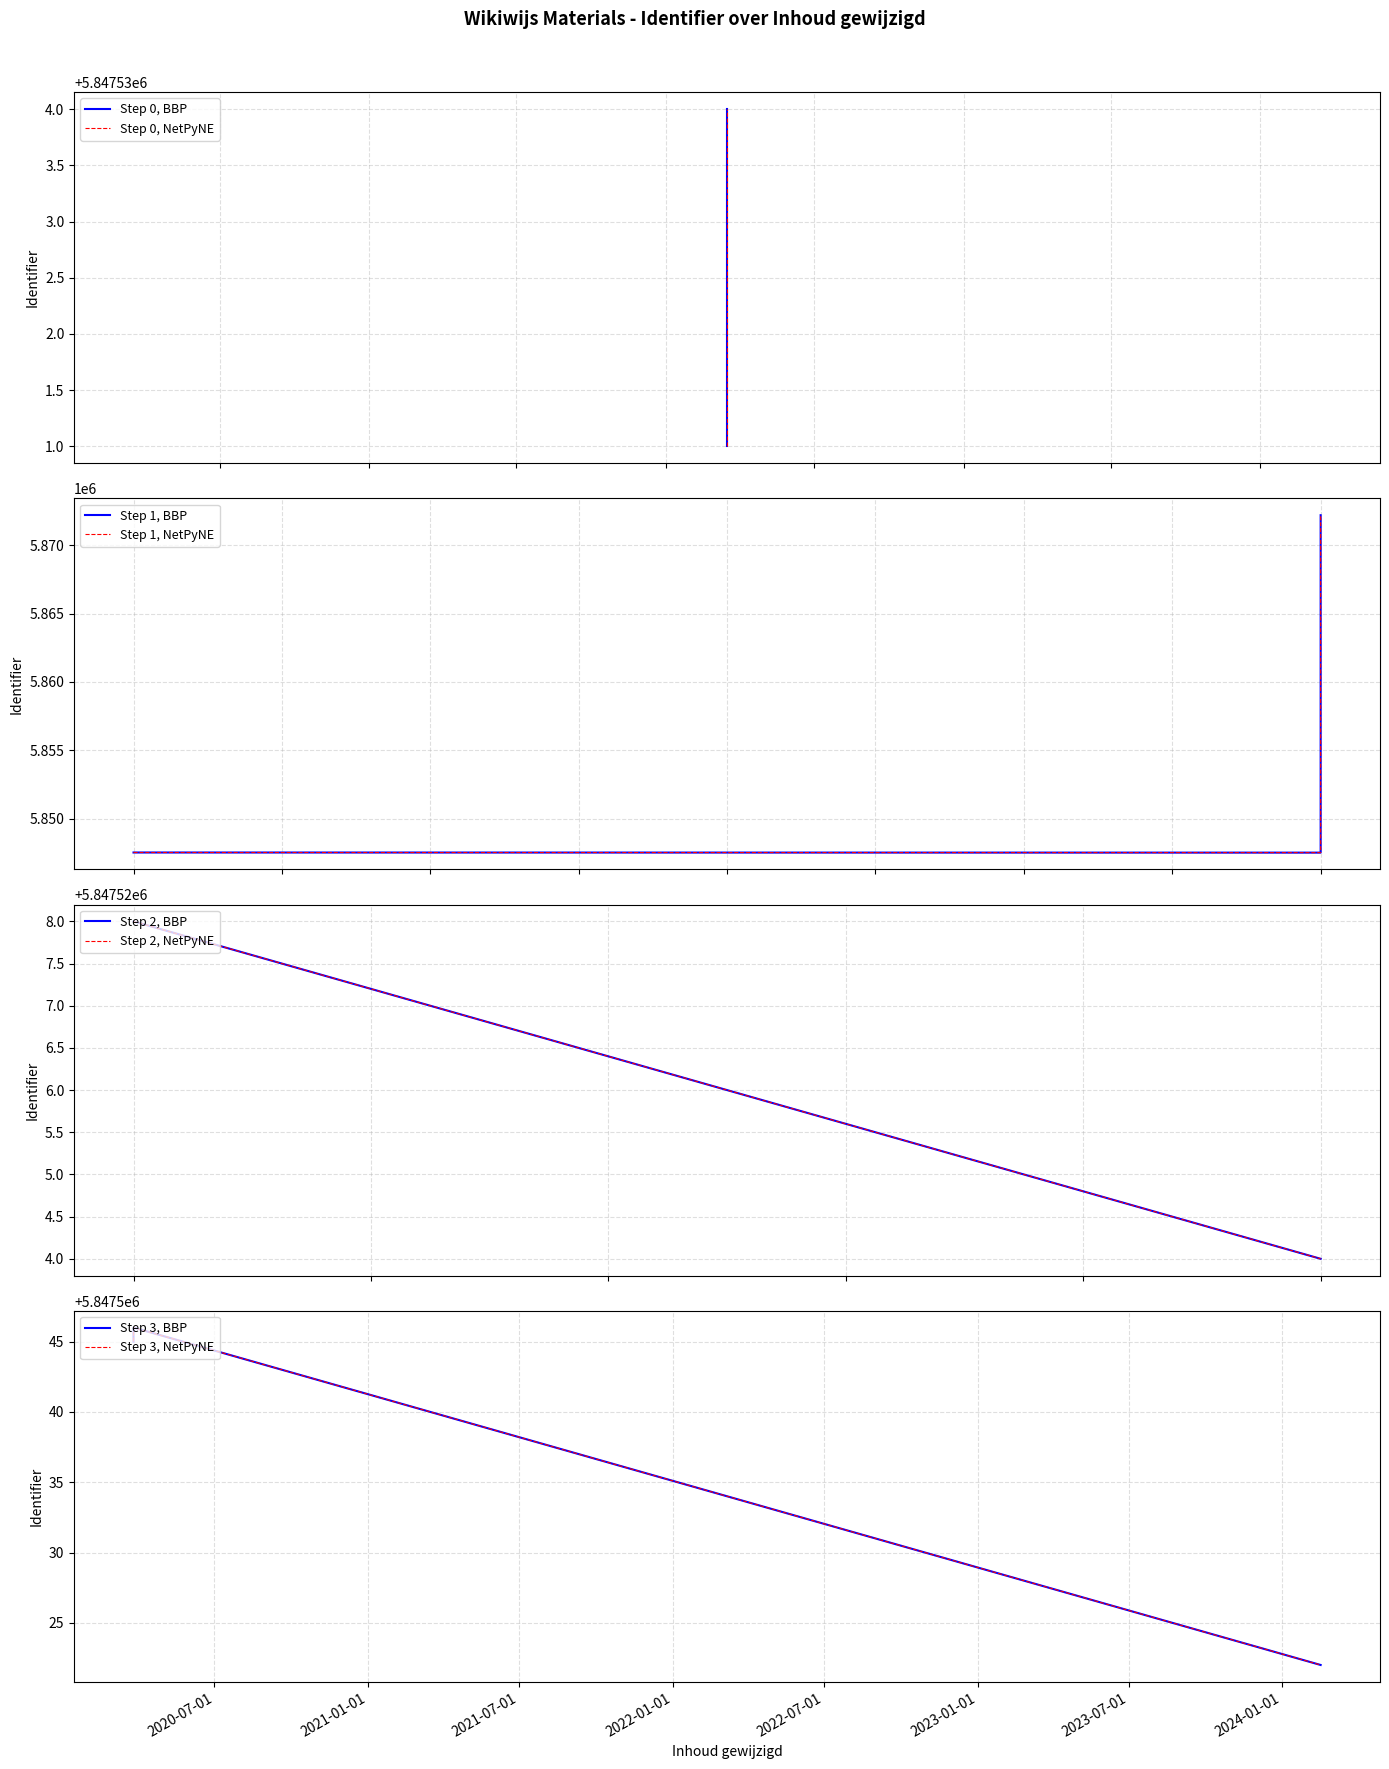

Where is the first local minimum?

2020-03-20